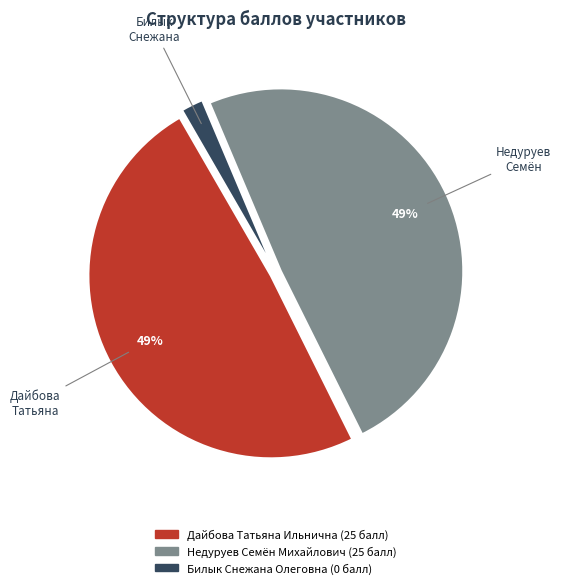

The Билык Снежана Олеговна slice represents 8% of the pie. True or false?

False